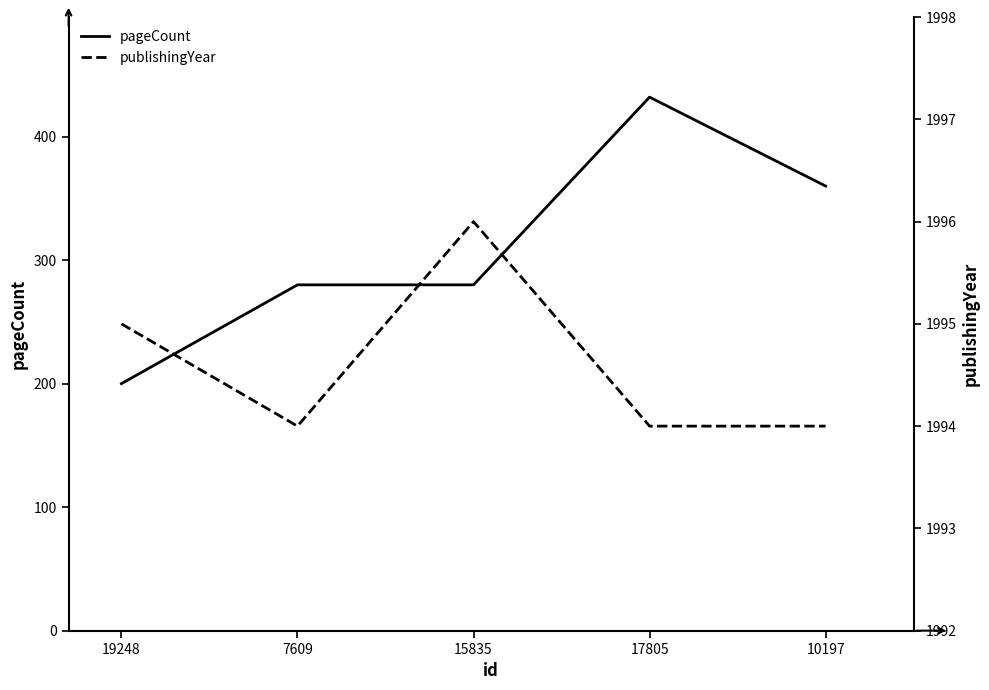

Reading right to left, what are all the values shown in this chart?

pageCount: 360	432	280	280	200
publishingYear: 1994	1994	1996	1994	1995